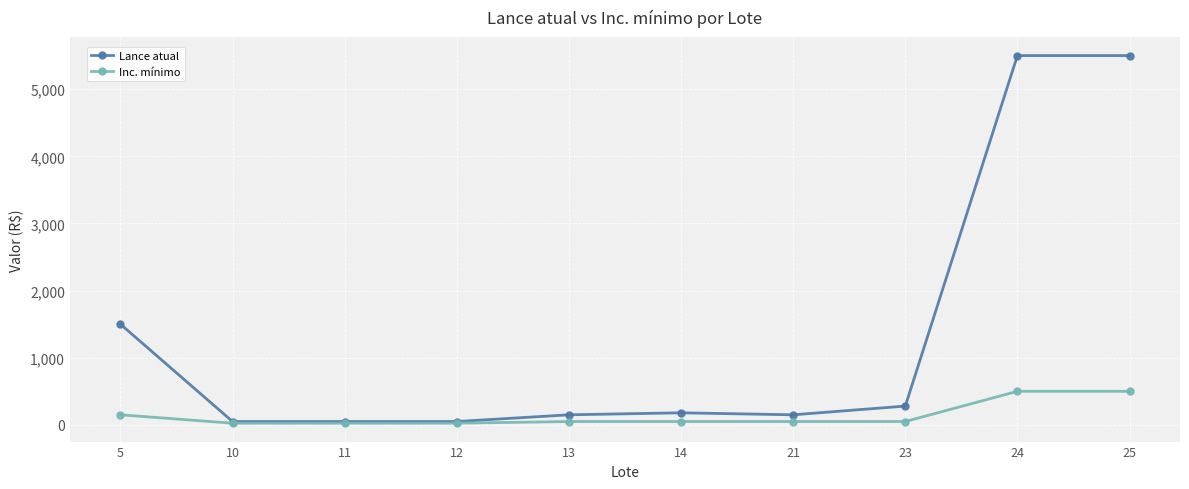

How many lines are shown in the chart?

2